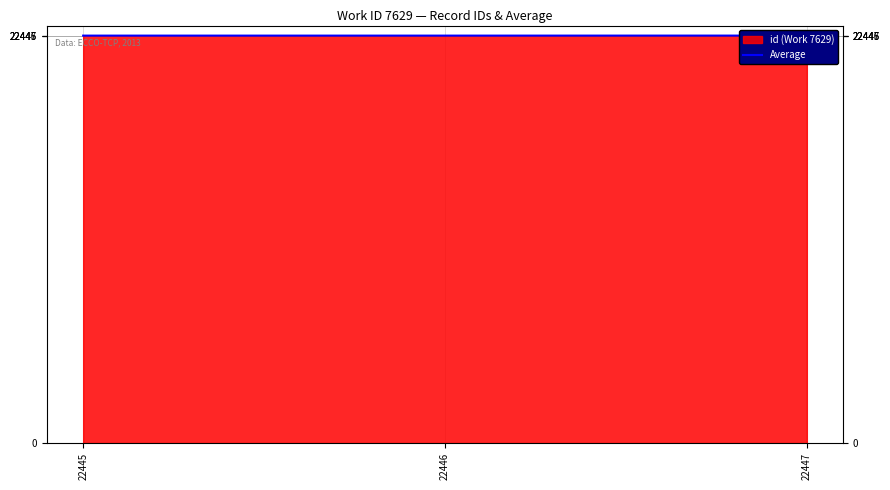

What is the minimum value shown in the chart?

22445.7